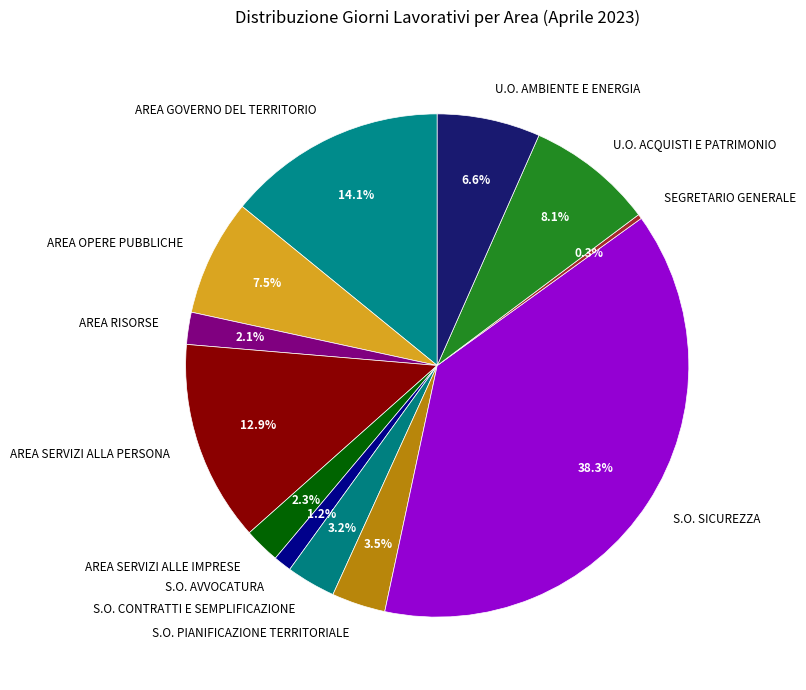

Approximately how many times larger is the value at AREA SERVIZI ALLA PERSONA compared to AREA GOVERNO DEL TERRITORIO?

0.9